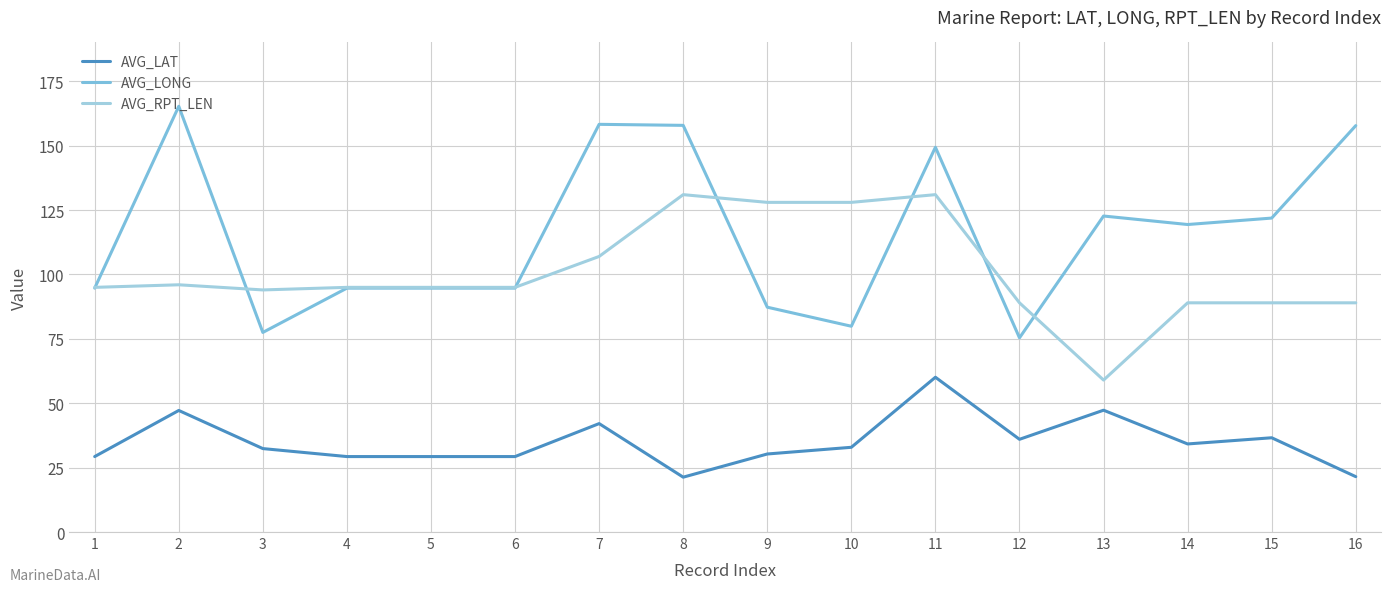

The value of AVG_LONG at 13 is 122.7. True or false?

True